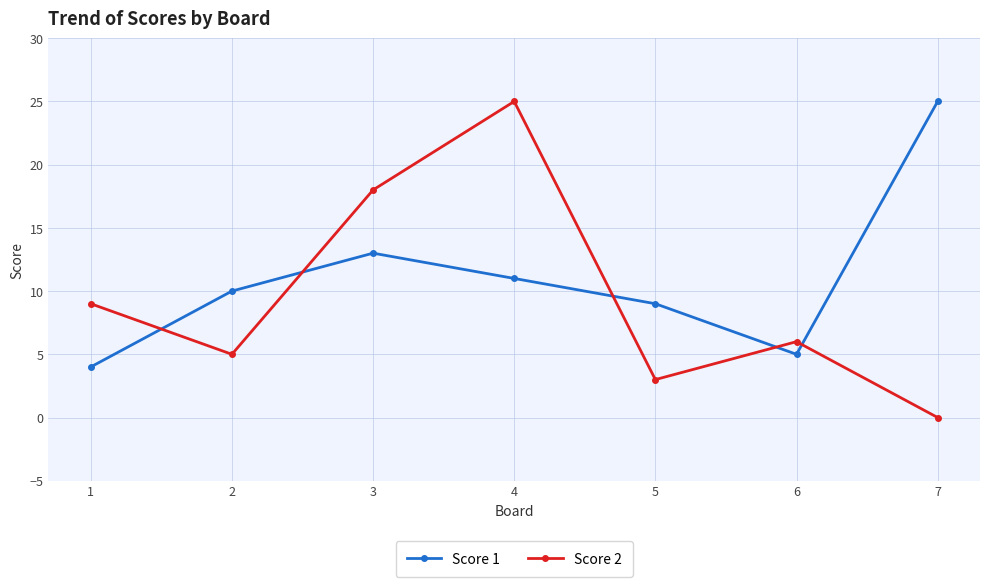

What is the difference between the Score 2 values at 1 and 7?

9